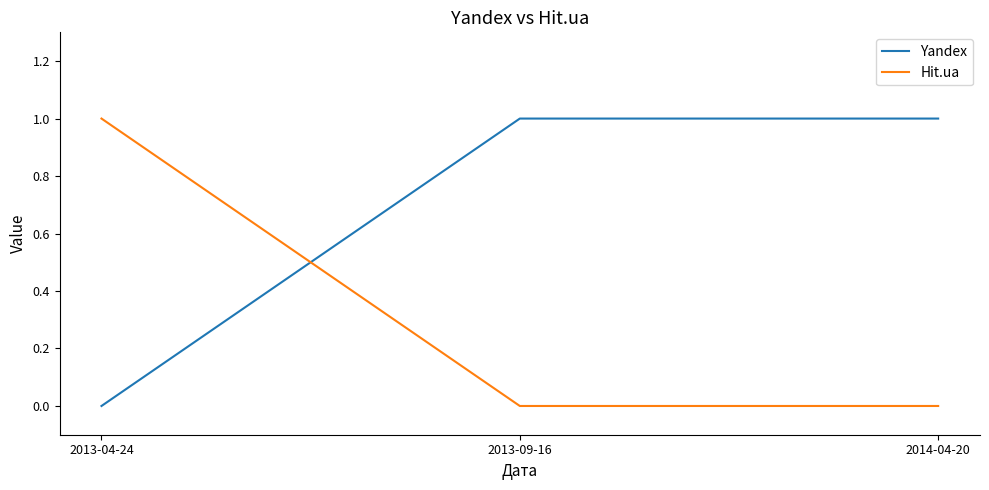

What position from the left is 2013-09-16?

2